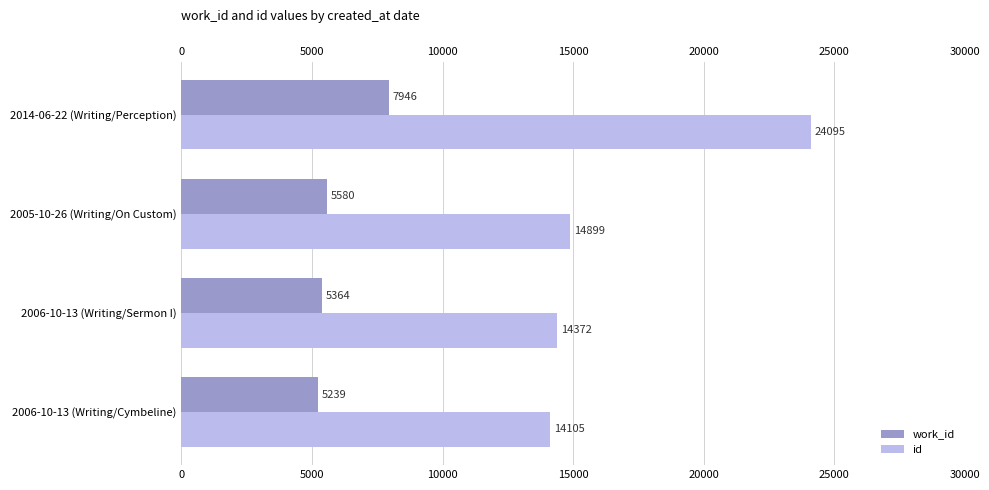

At 2006-10-13 (Writing/Cymbeline), list the series in order from largest to smallest.

id, work_id